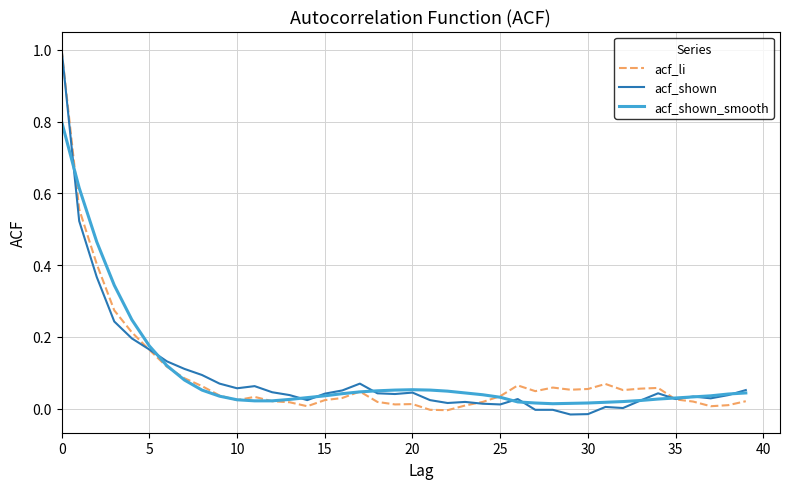

What is the maximum value for acf_shown?

1.0